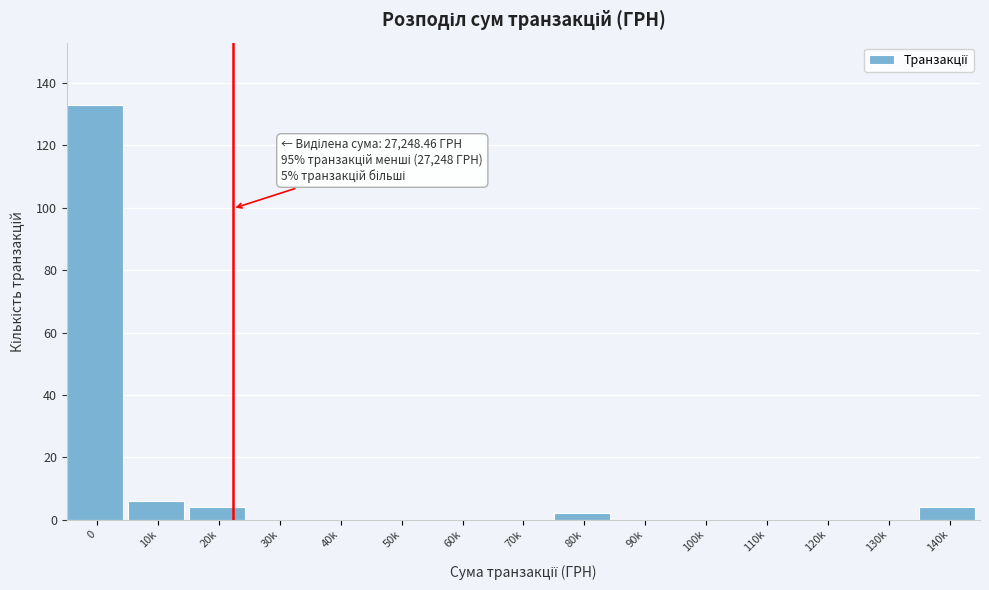

Reading left to right, list all the values displayed in this chart.

0=133	10k=6	20k=4	30k=0	40k=0	50k=0	60k=0	70k=0	80k=2	90k=0	100k=0	110k=0	120k=0	130k=0	140k=4